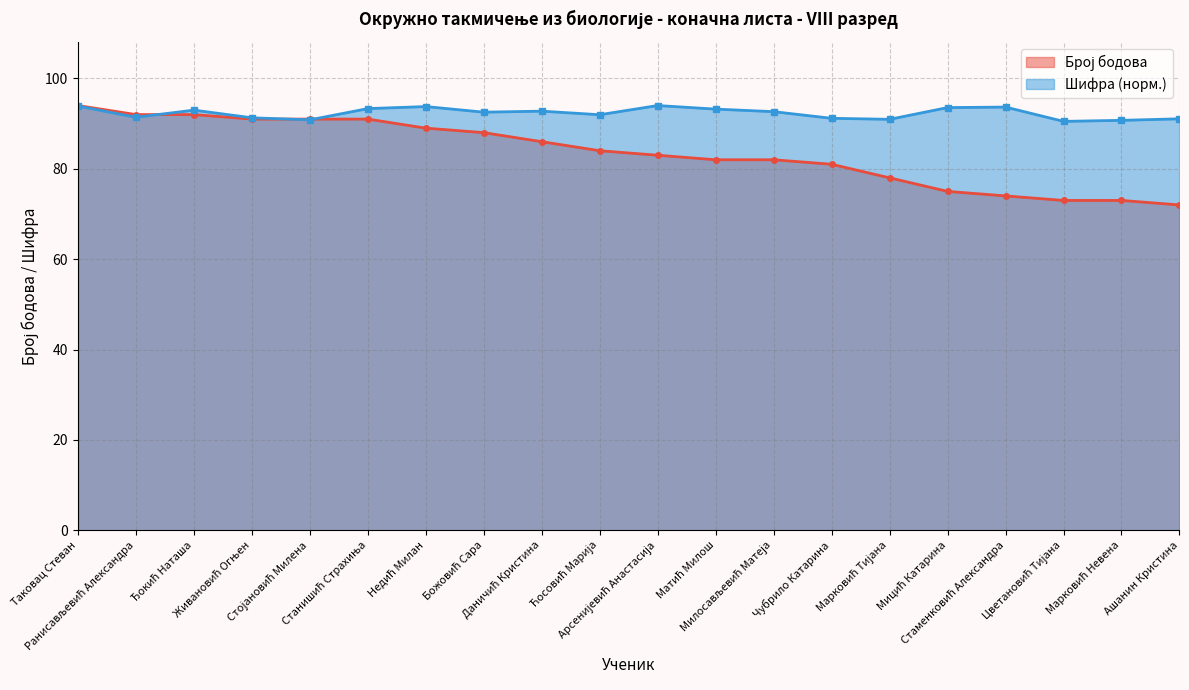

Where does the Број бодова series first go above 84?

Таковац Стеван